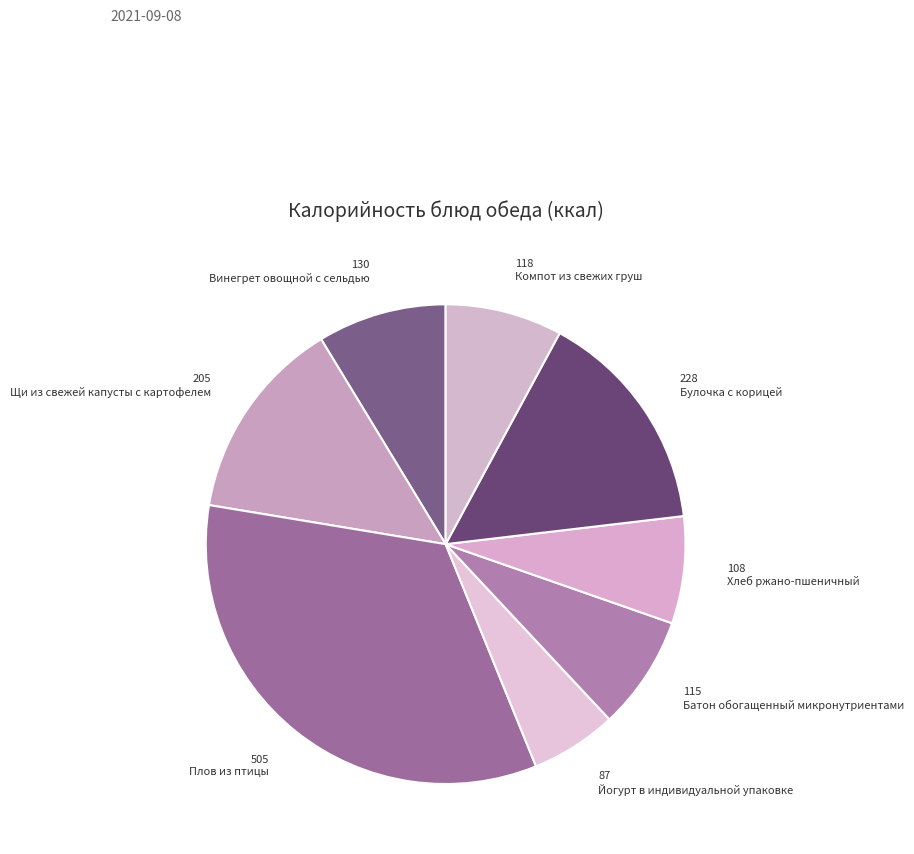

True or false: Булочка с корицей accounts for 1% of the total.

False